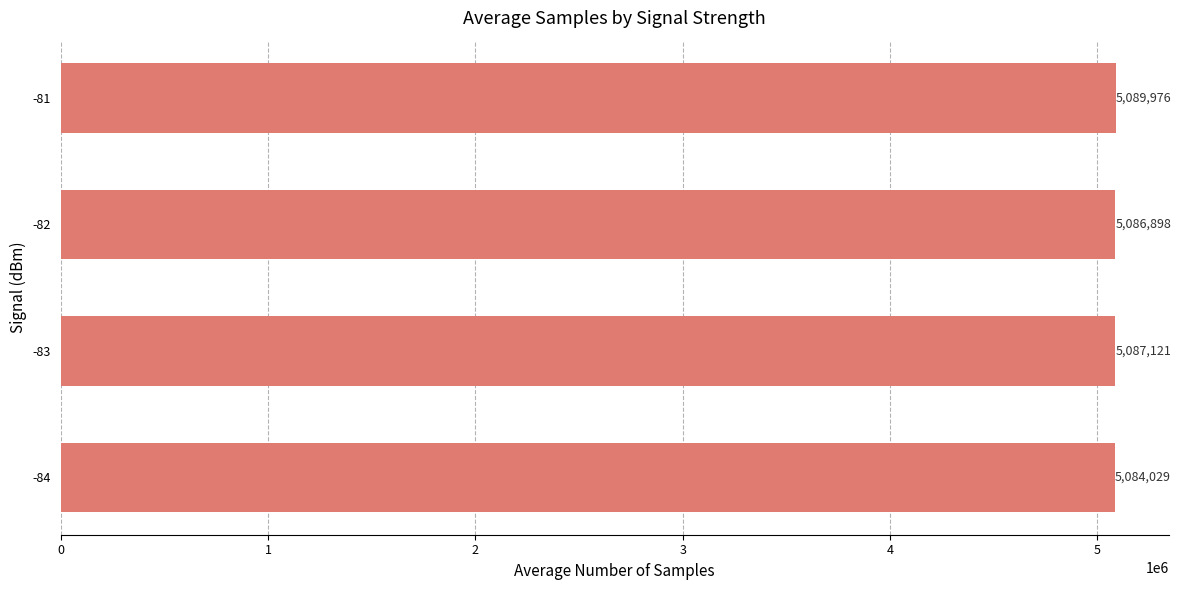

What is the sum of the values at -83 and -84?

10171151.0